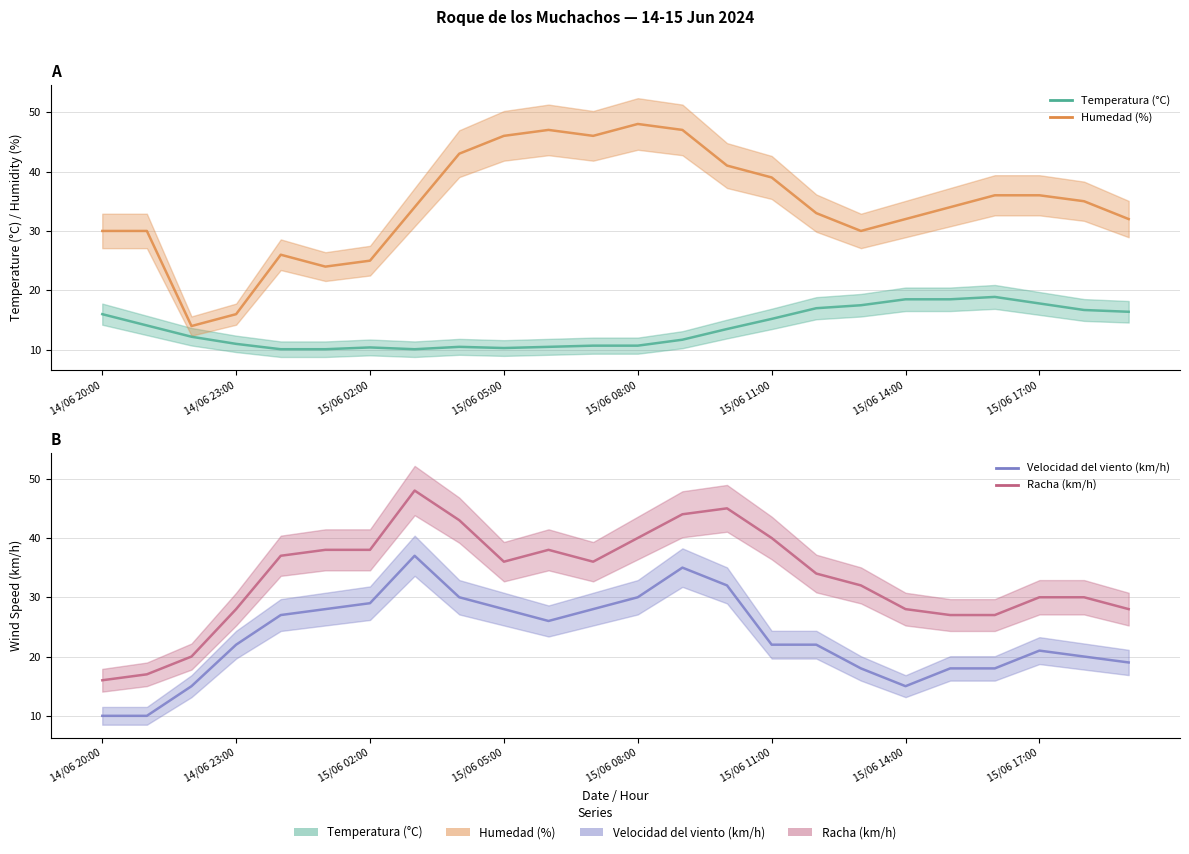

True or false: Velocidad del viento (km/h) and Racha (km/h) cross at least once.

False